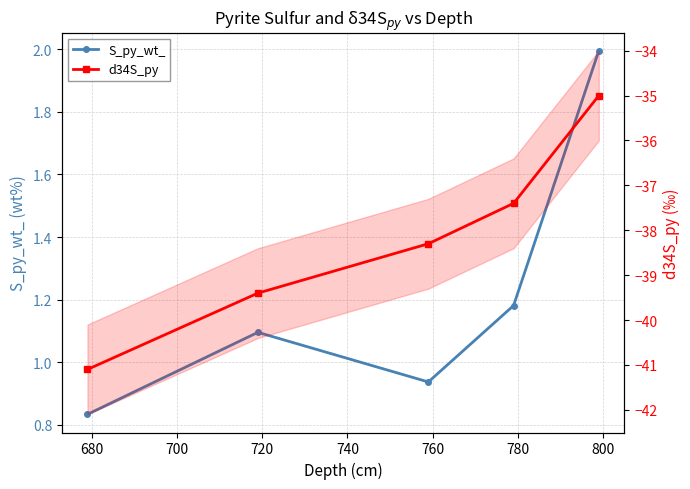

What are all the series names shown in the legend?

S_py_wt_, d34S_py